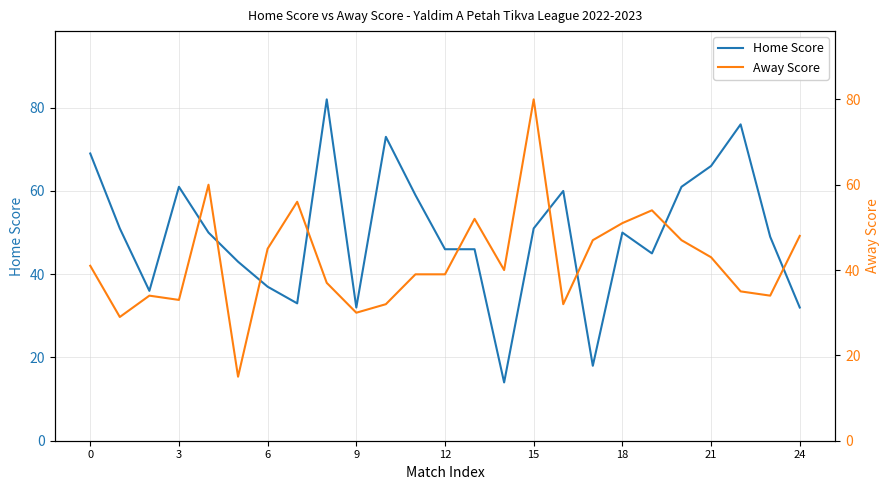

True or false: Home Score and Away Score intersect in this chart.

True